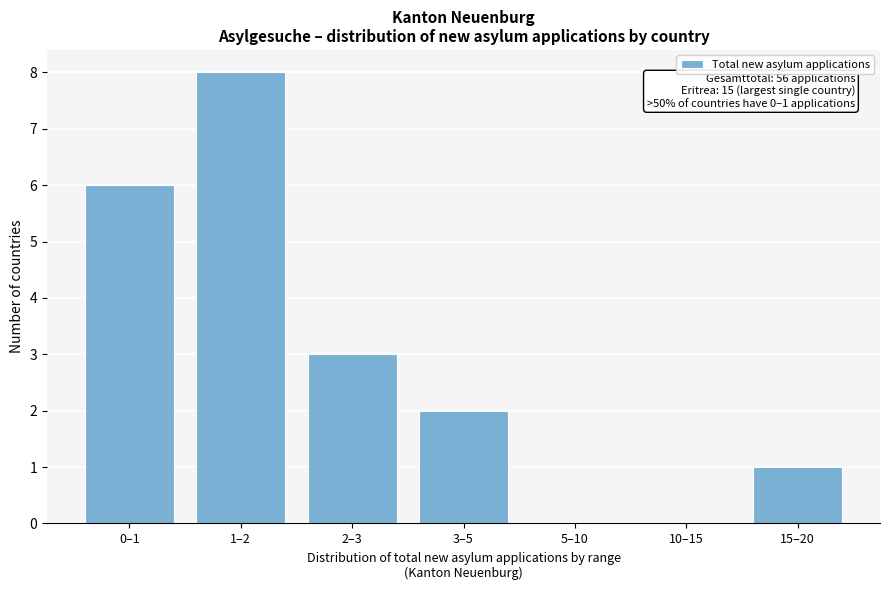

Reading left to right, extract all data points from this chart.

0–1=6	1–2=8	2–3=3	3–5=2	5–10=0	10–15=0	15–20=1